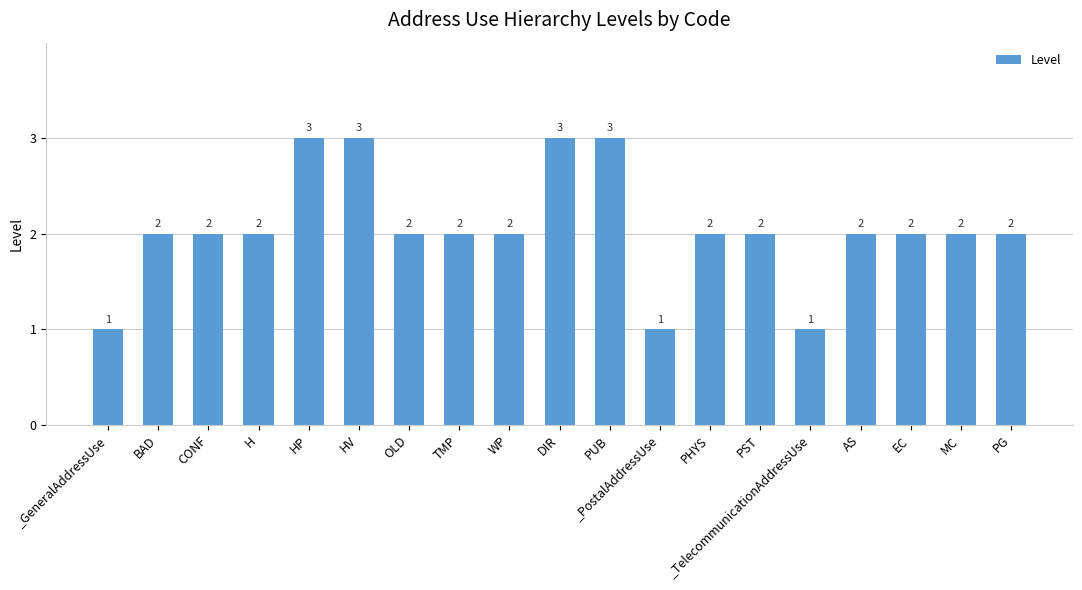

What is the sum of all values?

39